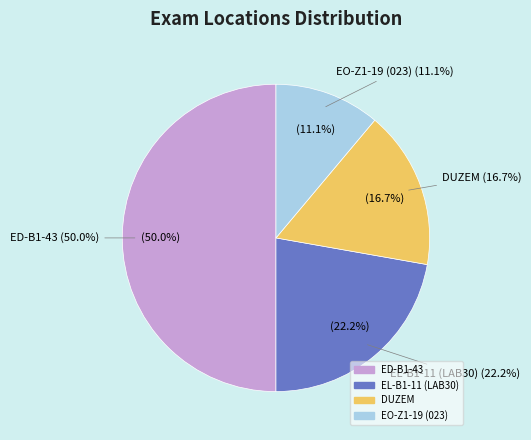

What is the smallest slice in the pie chart?

EO-Z1-19 (023)